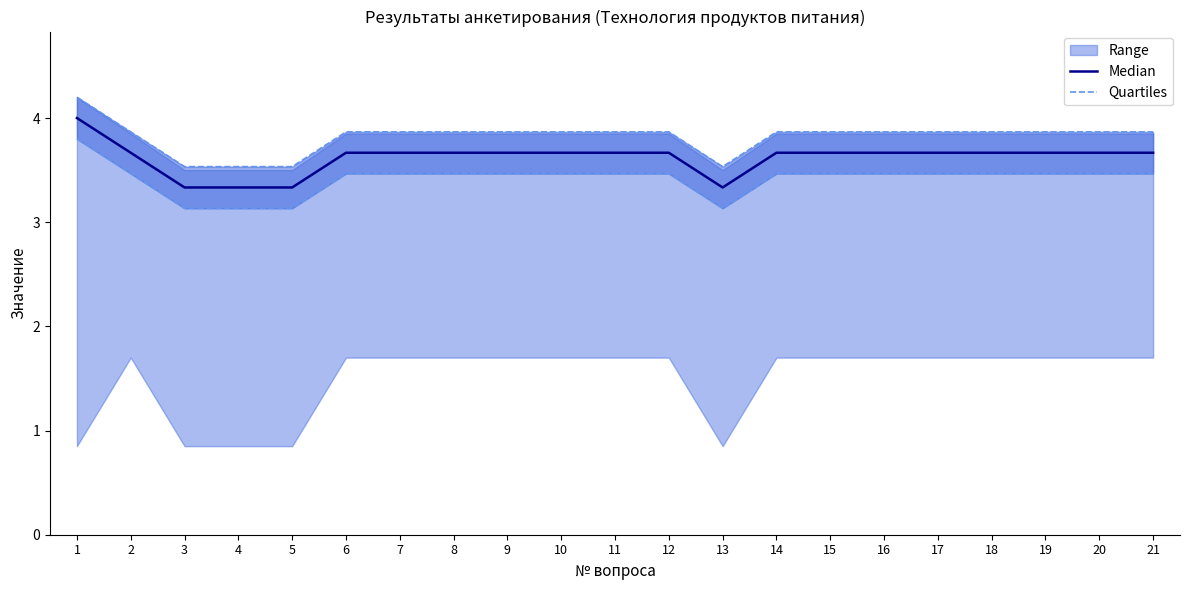

True or false: Quartiles and Median intersect in this chart.

False